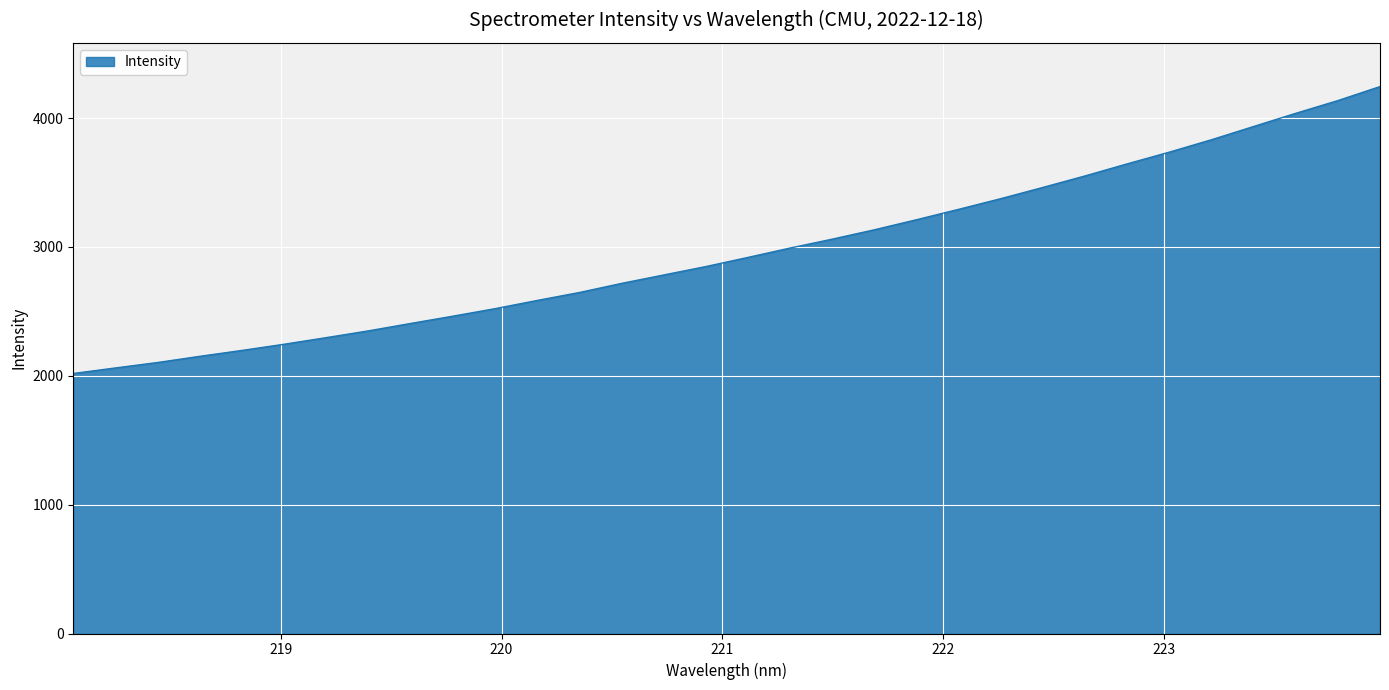

What is the difference between the maximum and minimum values?

2226.4